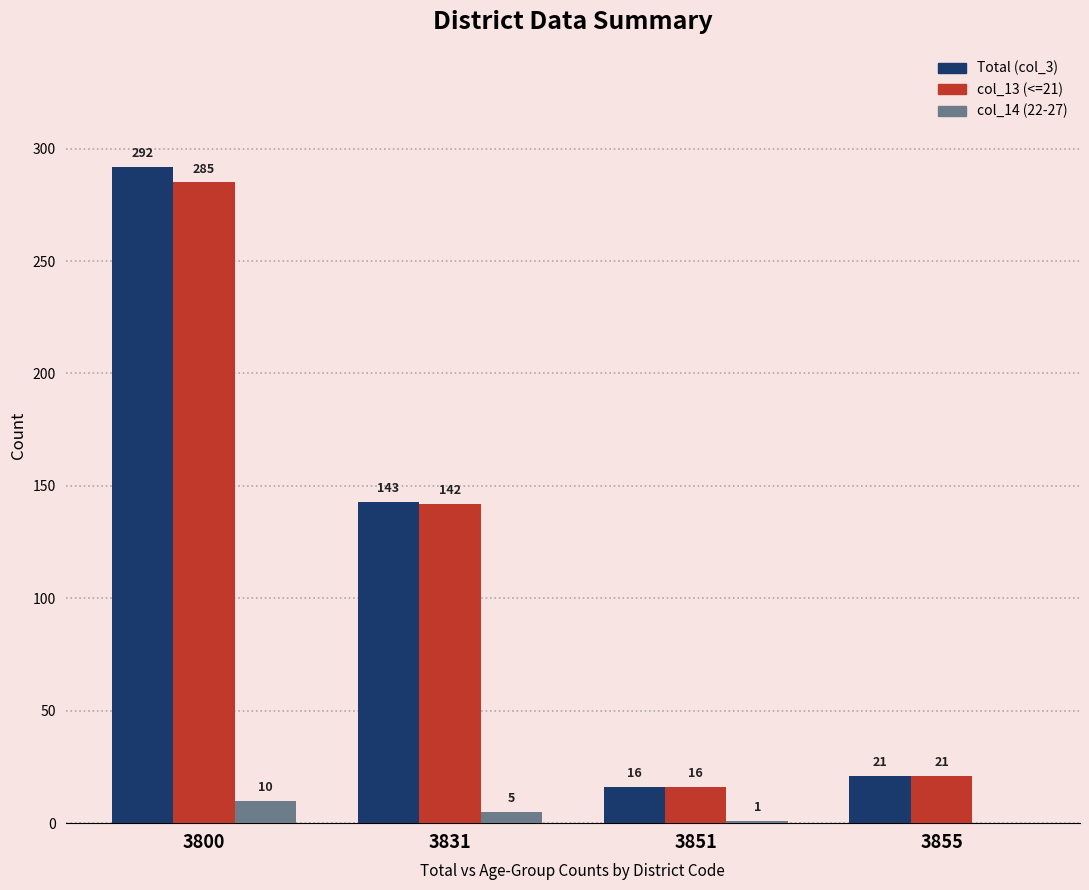

True or false: col_13 (<=21) has a value of 16 at 3851.

True